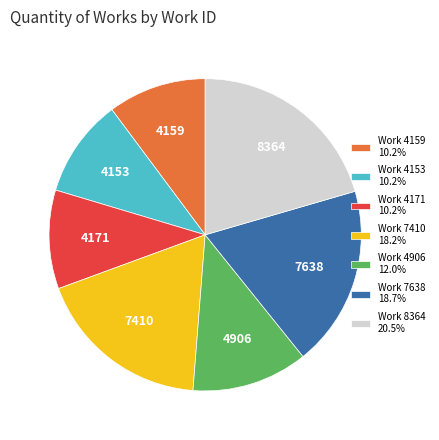

How many segments does this pie chart have?

7